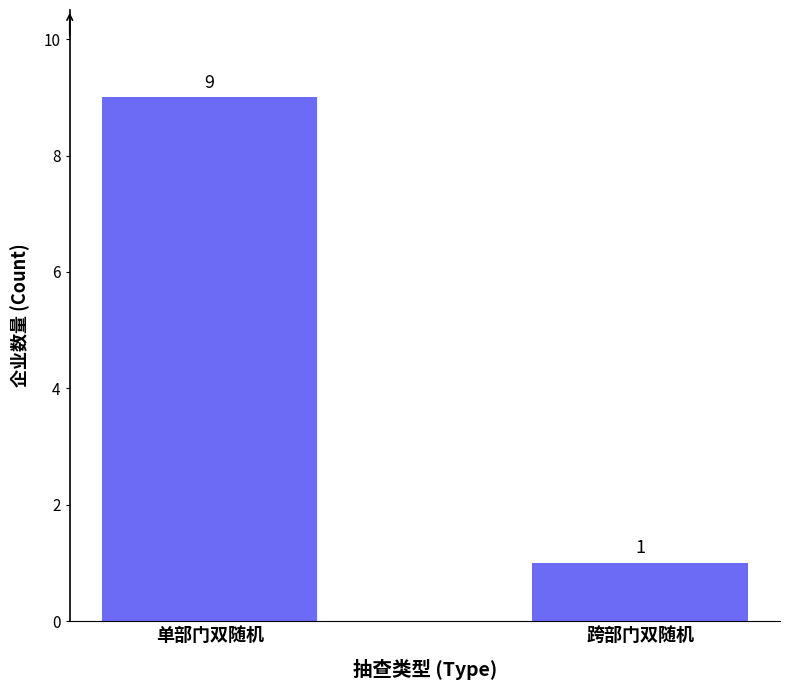

Rank the categories by value from highest to lowest.

单部门双随机, 跨部门双随机